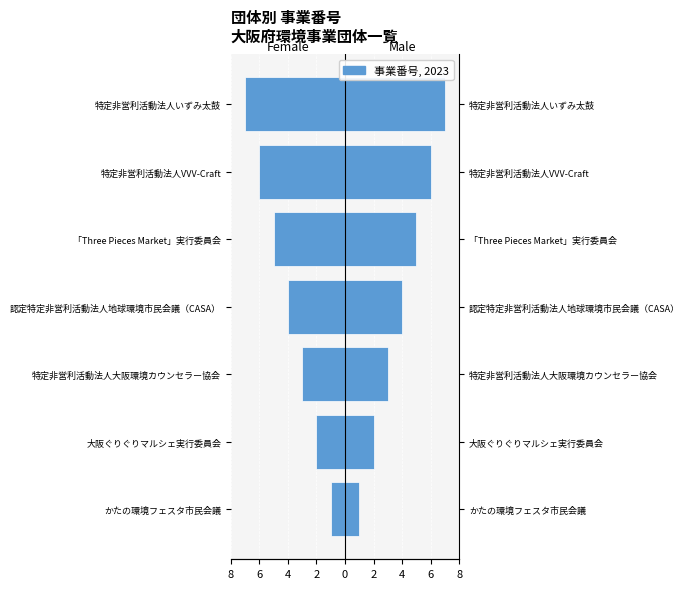

The value of Female at 特定非営利活動法人大阪環境カウンセラー協会 is -3. True or false?

True